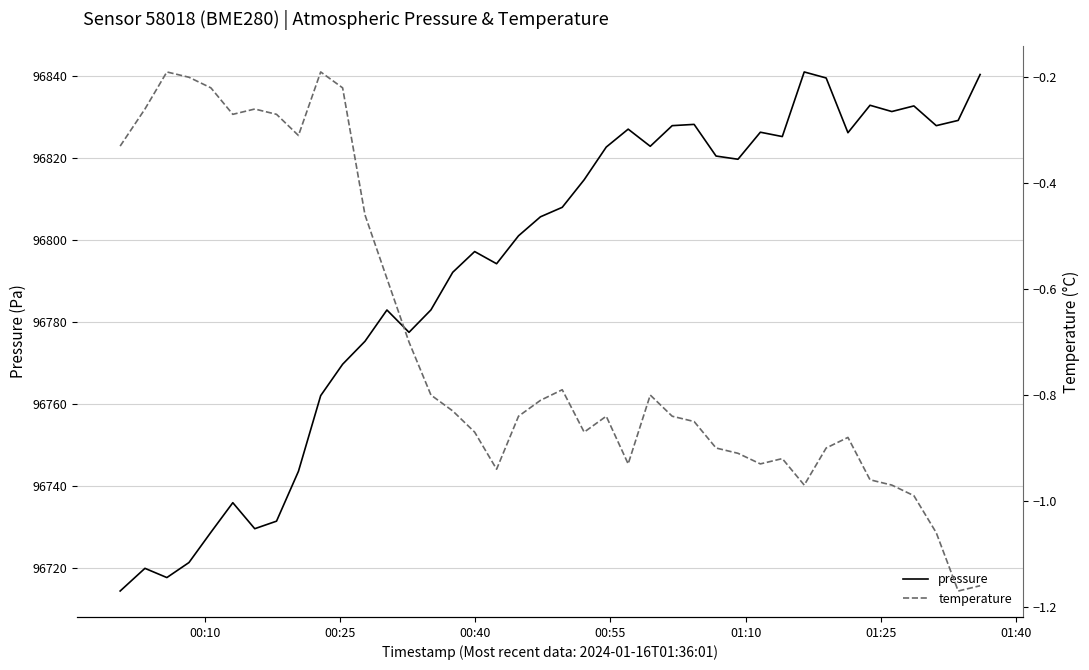

What is the value of the pressure point at the 2nd from the left?

96720.0